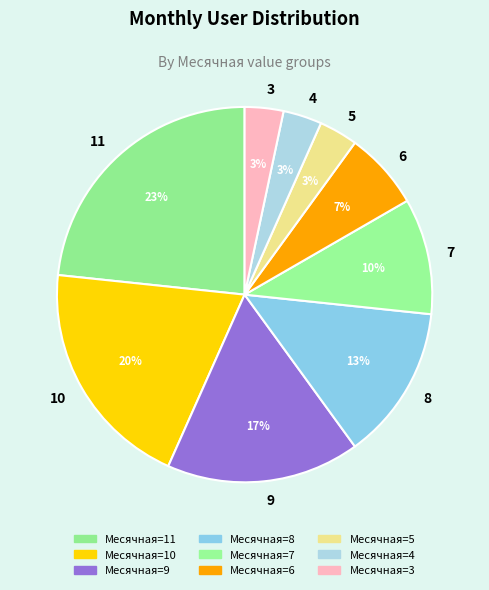

Is the sum of 6 and 10 greater than half?

No